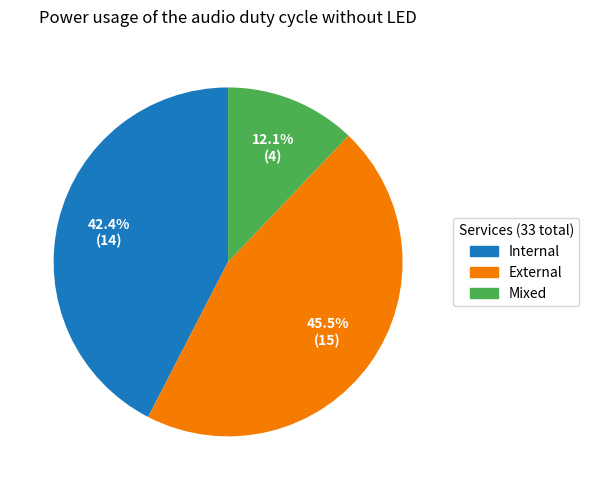

Do External and Internal together represent more than half of the pie?

Yes